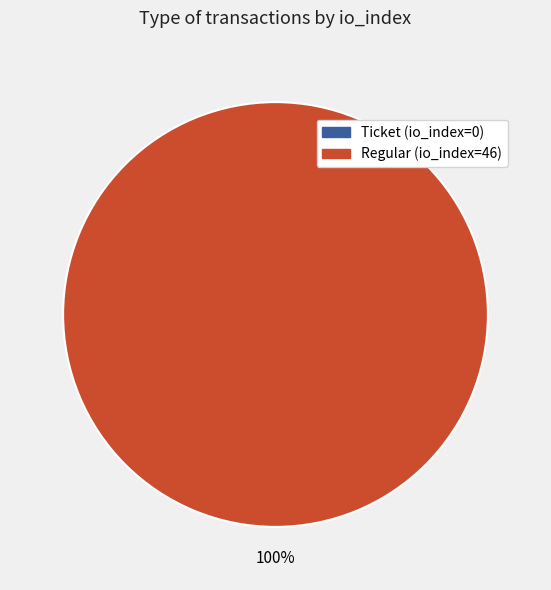

Count the number of slices in the pie.

2